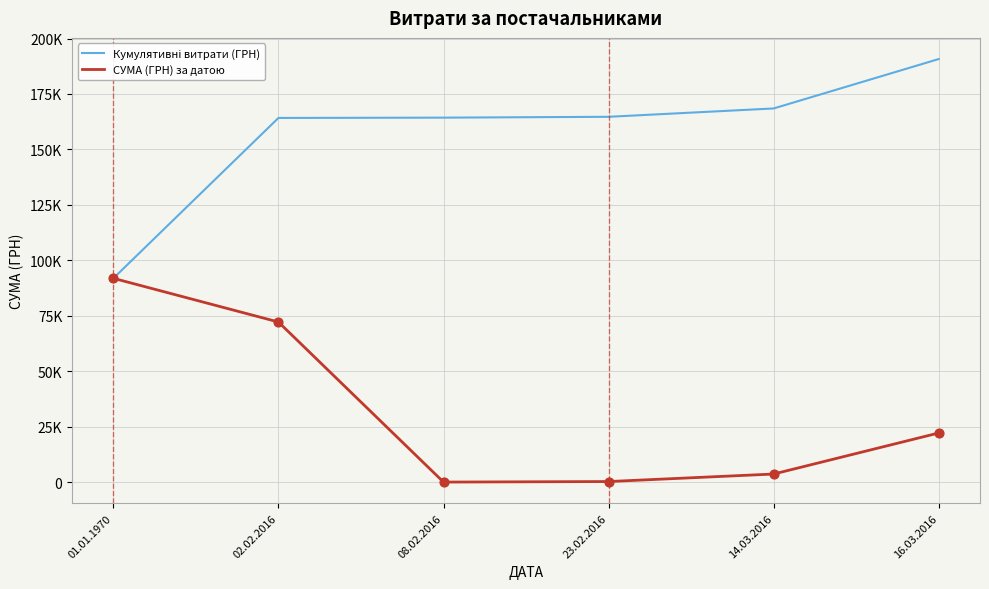

Does the chart have visible grid lines?

Yes